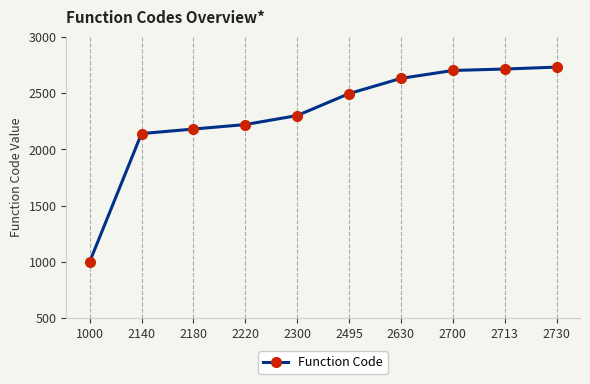

True or false: there are more than 2 points higher than both neighbors.

False